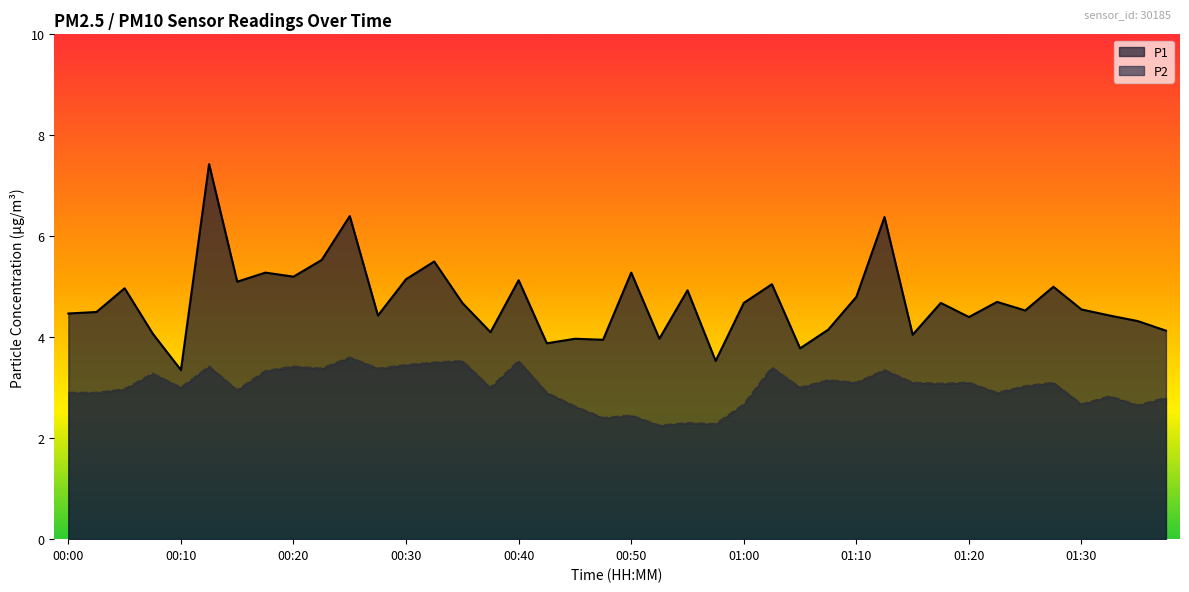

True or false: P1 and P2 cross at least once.

False